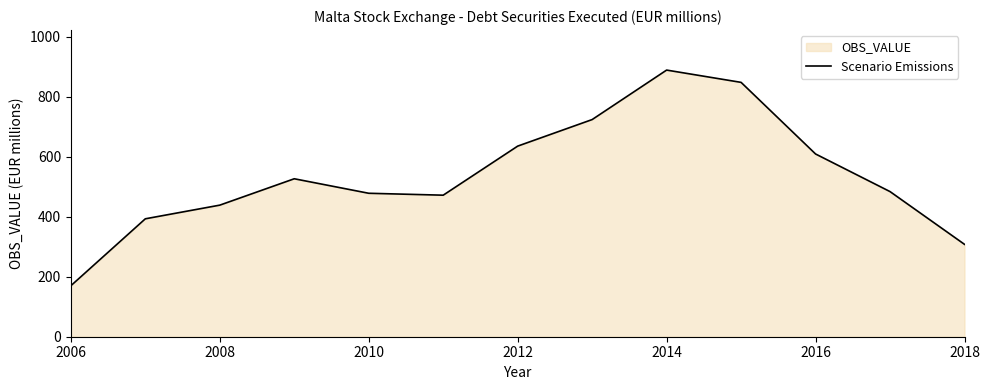

Count the number of categories in the chart.

13